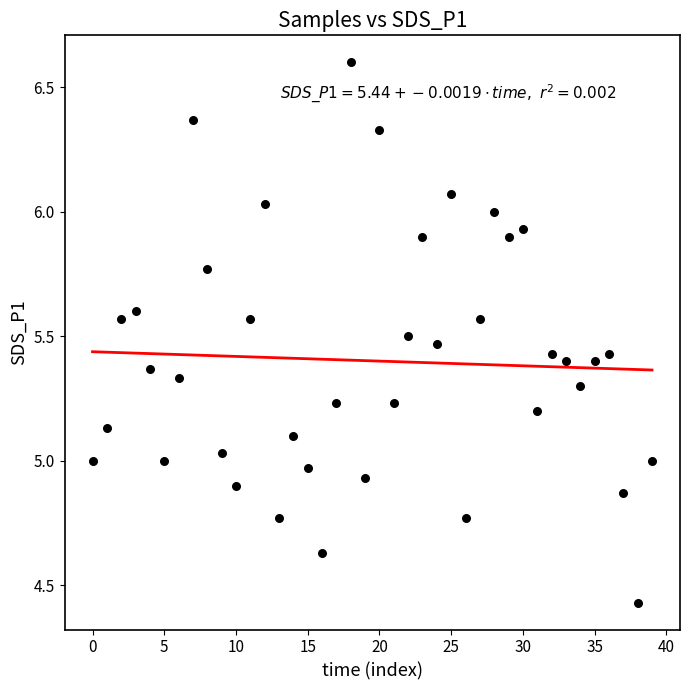

What is the range of Y values (max minus min)?

2.2